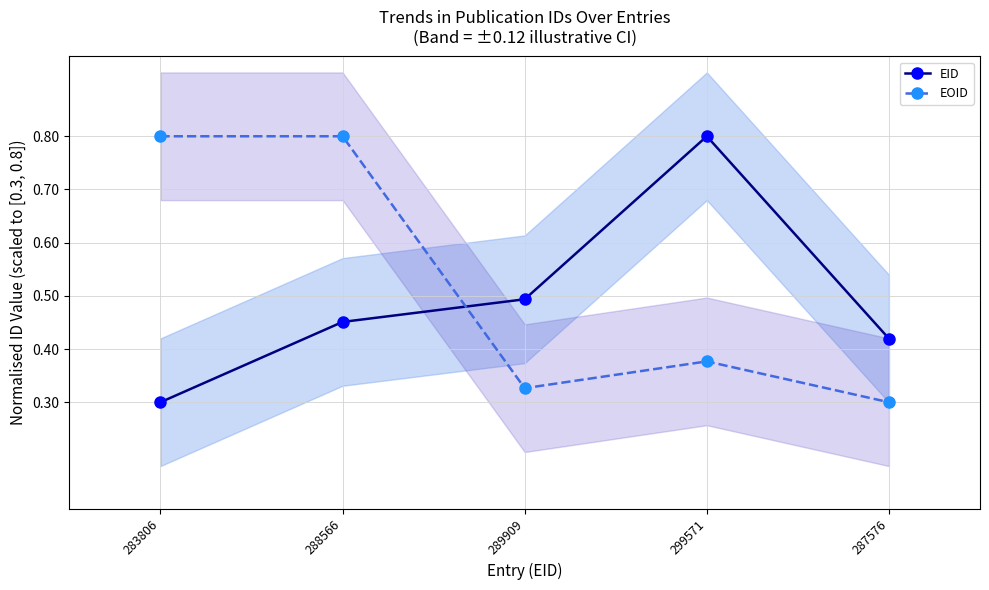

Where is the first local maximum for EOID?

299571